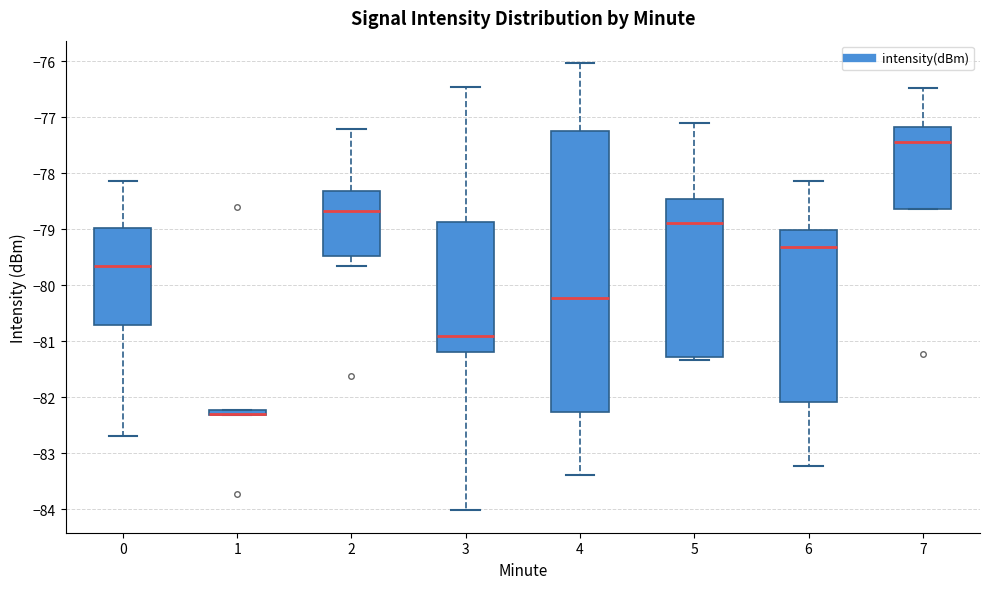

Which box is the tallest, from its lower edge to its upper edge?

4